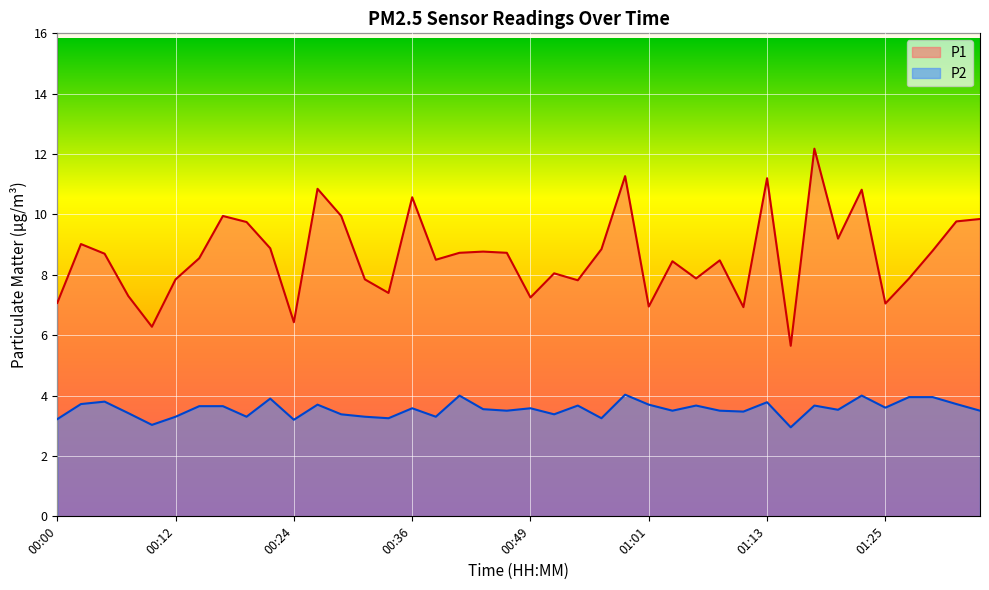

What is the sum of all P1 values?

345.5